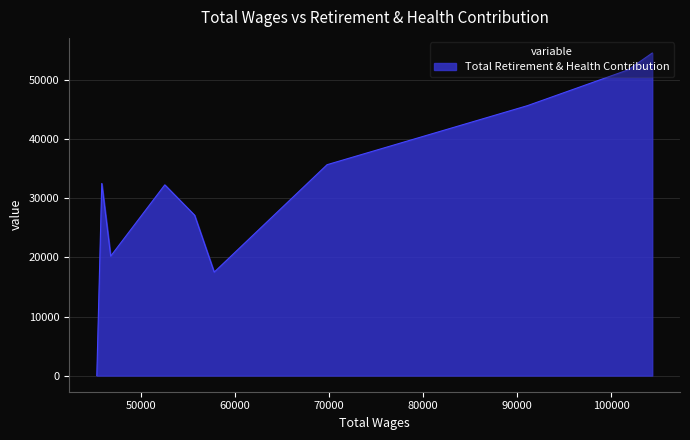

How many data points are less than 32529?

5